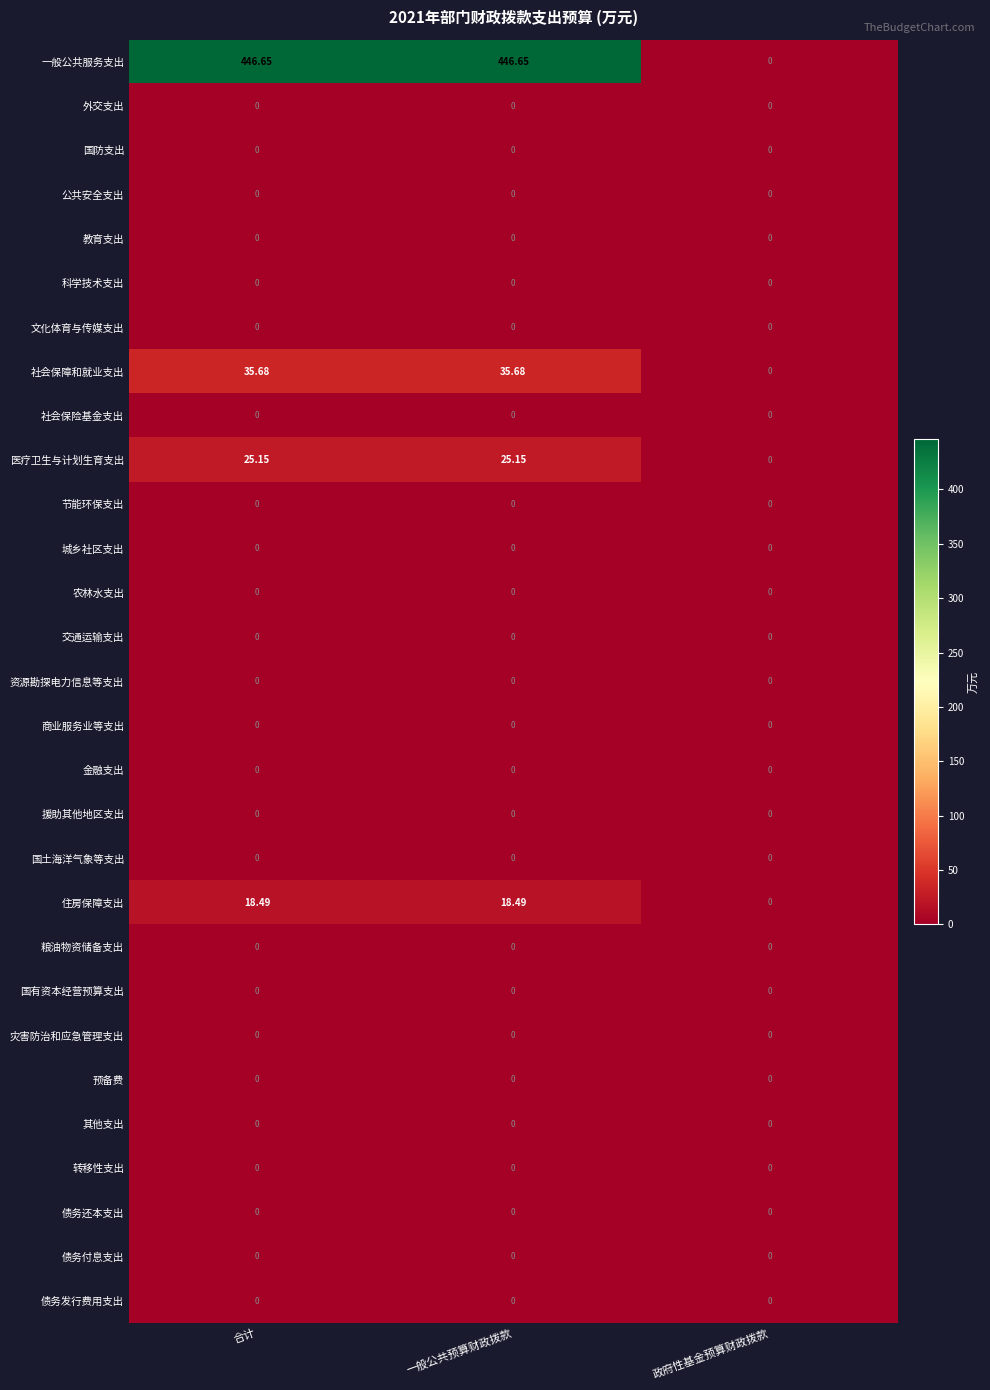

Which series has the largest total across all categories?

一般公共服务支出